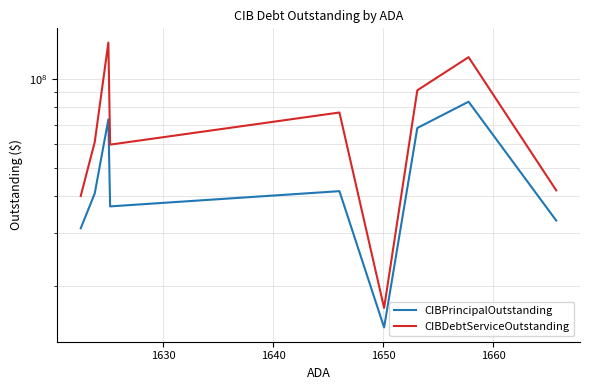

What is the difference between the maximum and minimum values in the CIBPrincipalOutstanding series?

69185000.0